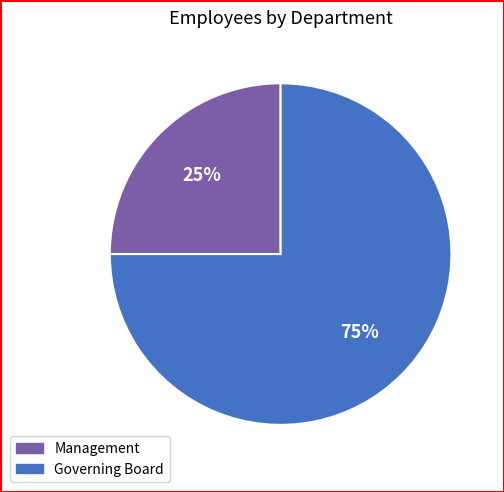

Rank the categories by value from highest to lowest.

Governing Board, Management